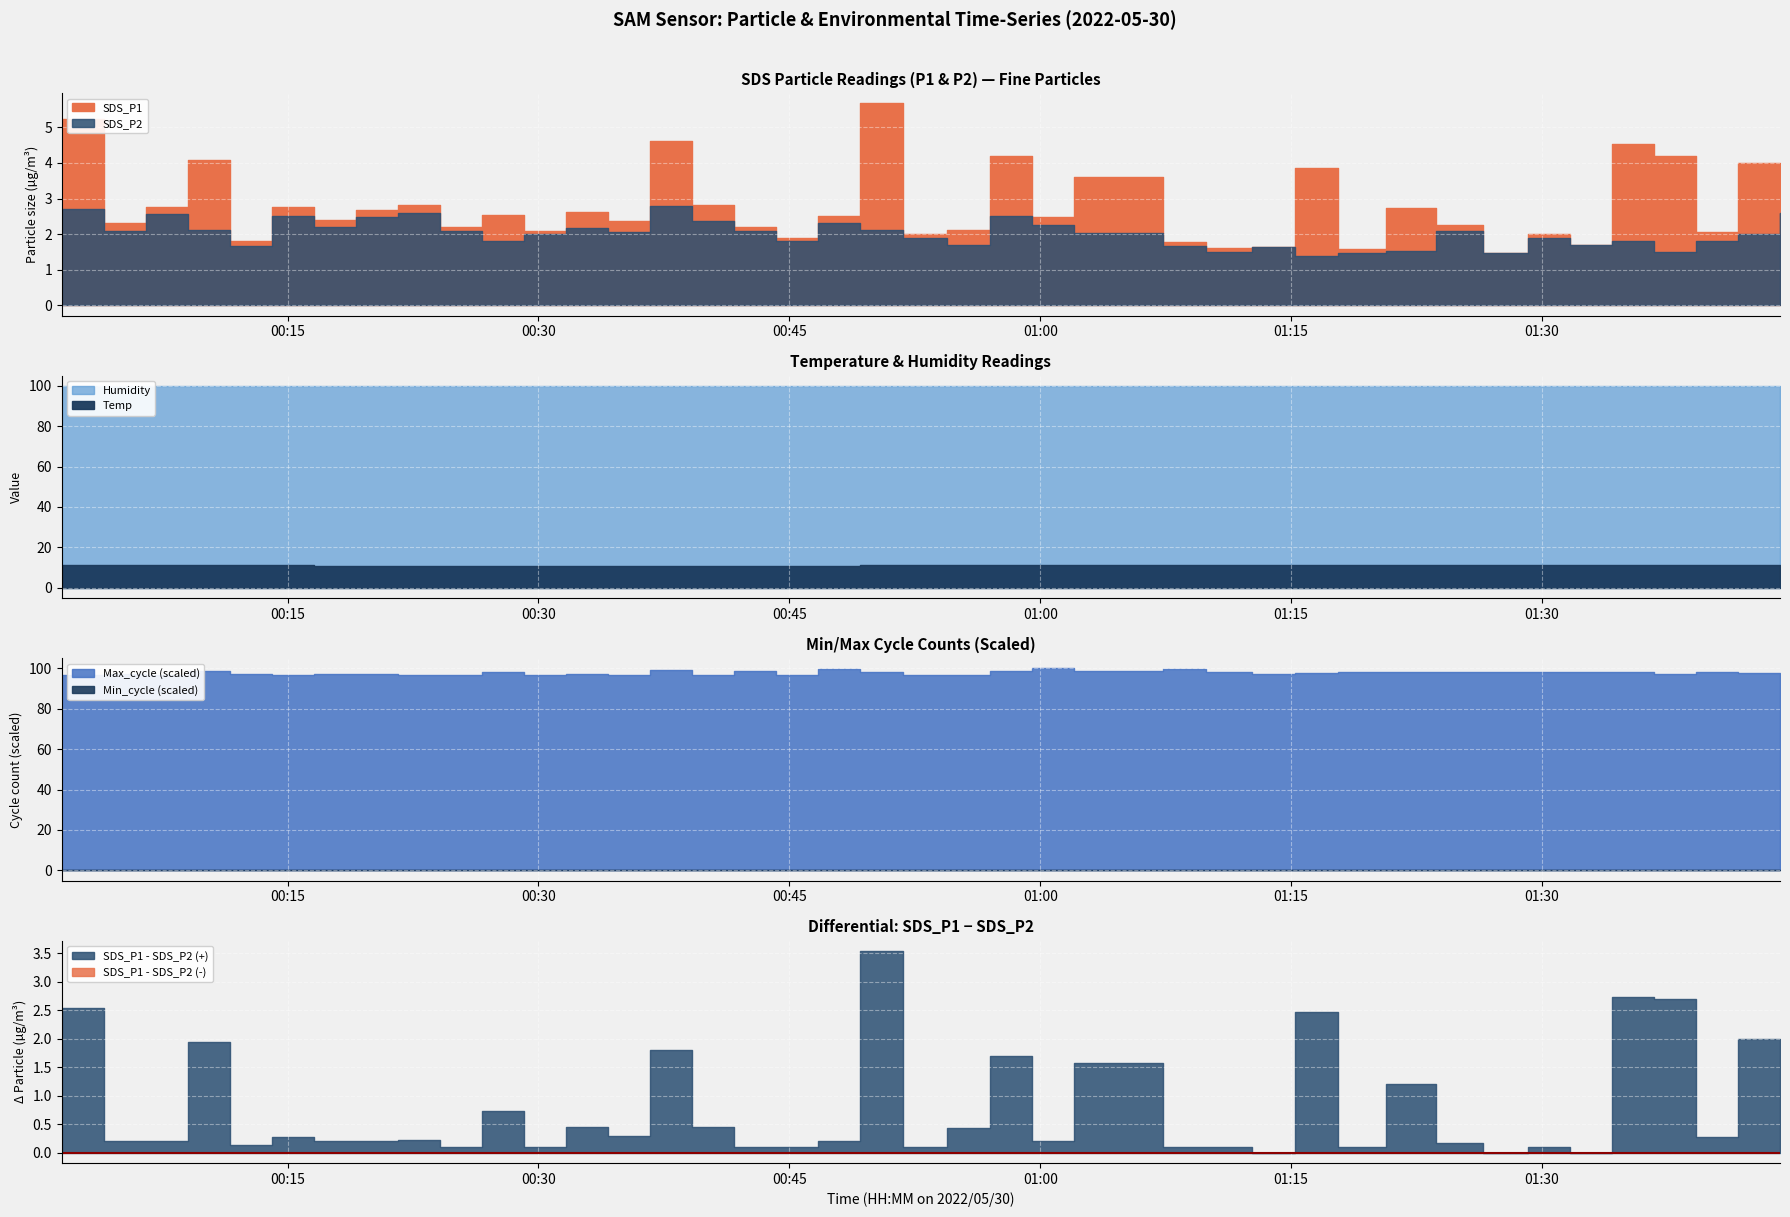

Count the number of categories in the chart.

40